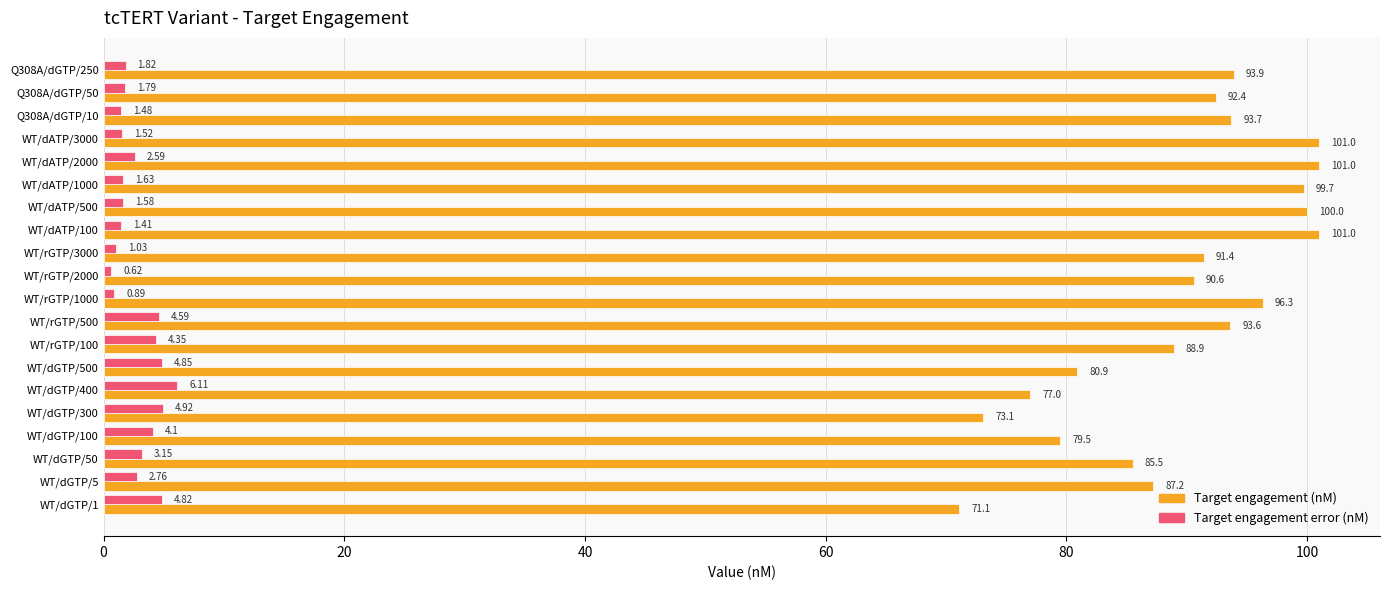

List the series in order of their overall mean, highest first.

Target engagement (nM), Target engagement error (nM)